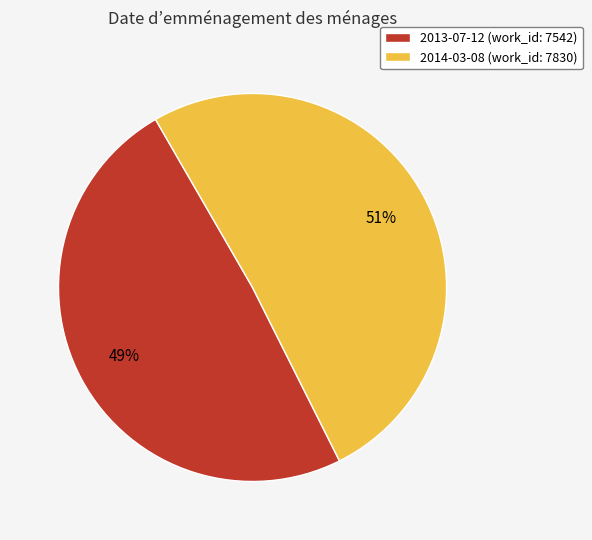

Is the sum of 2013-07-12 and 2014-03-08 greater than half?

Yes